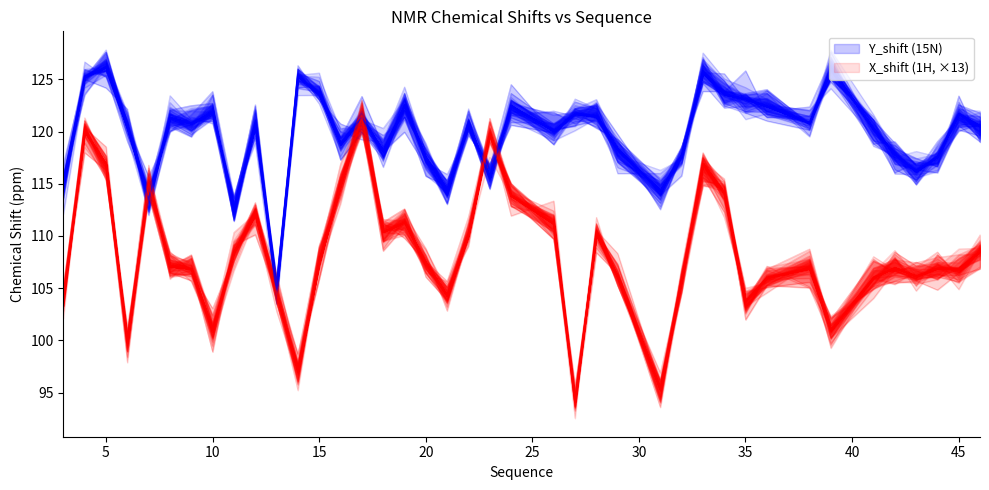

Where is the first local minimum for X_shift?

6